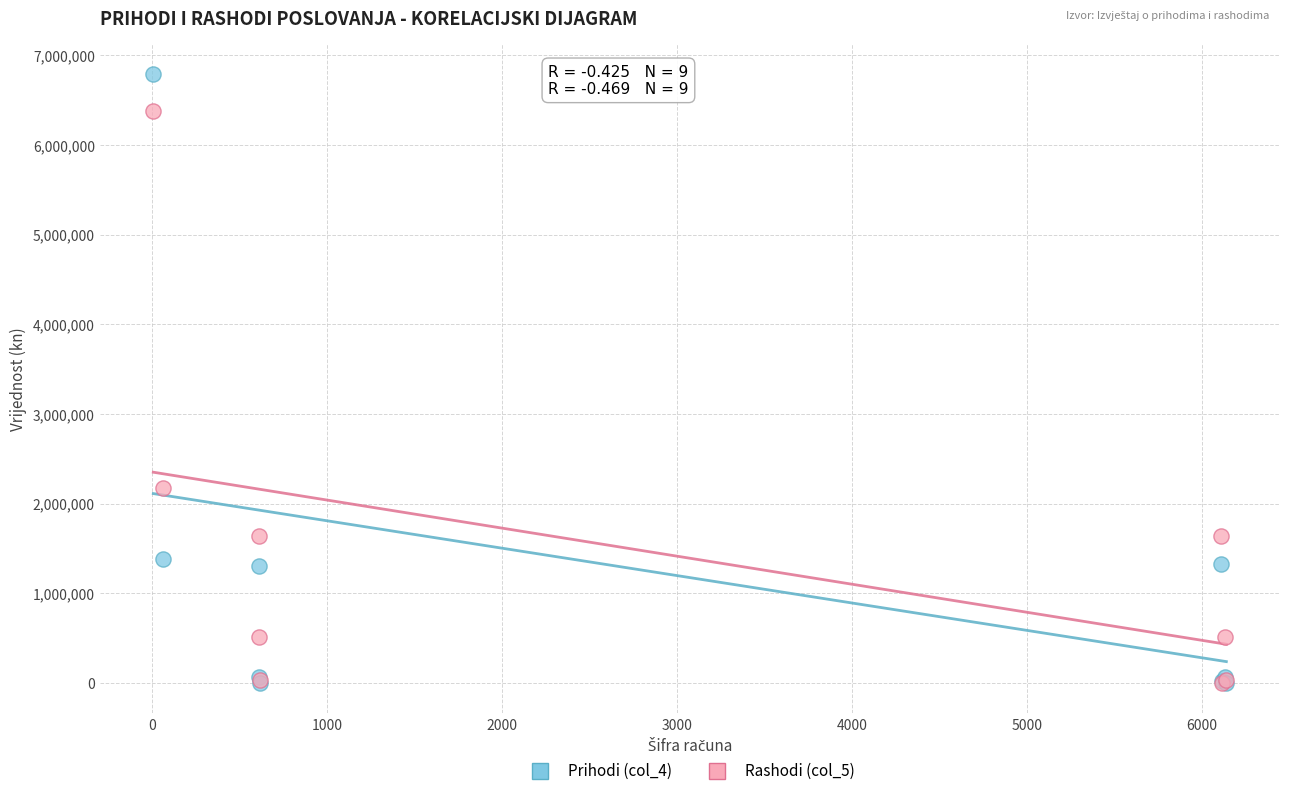

Across all series, what Y value is closest to 3393470?

2178817.8